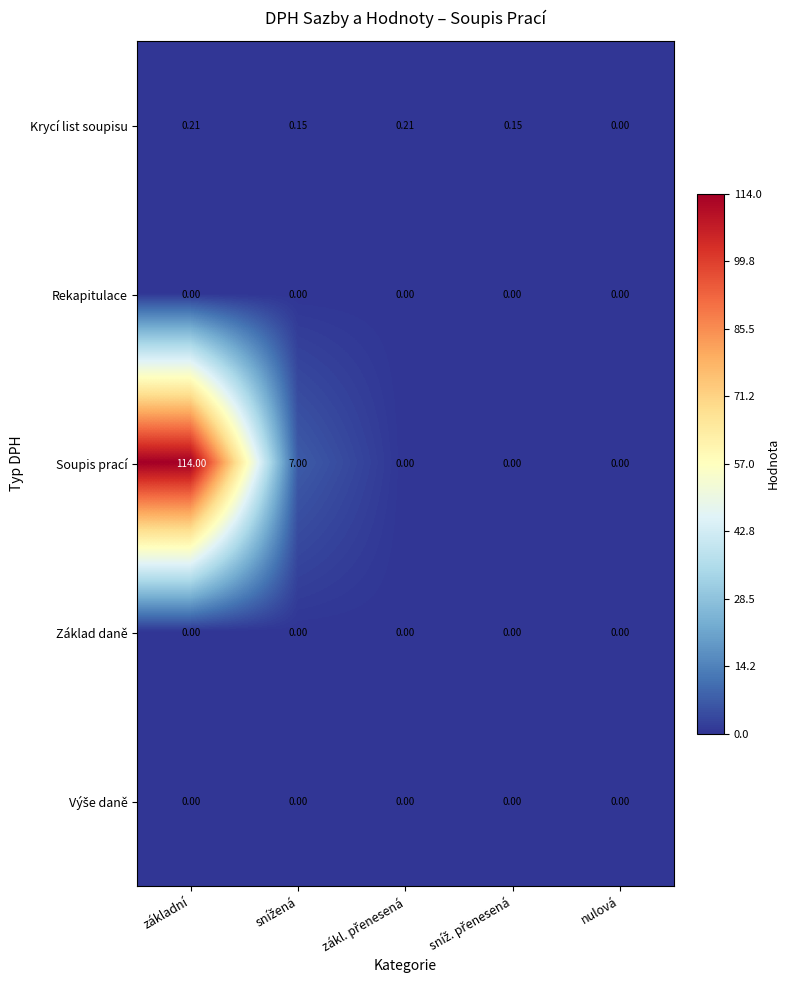

What is the greatest value displayed?

114.0